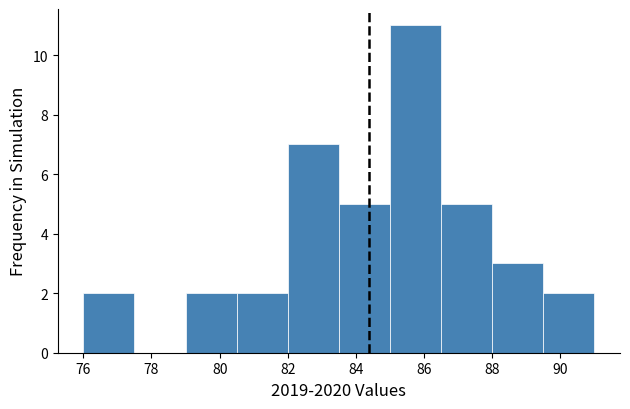

Over which range of the x-axis is the bar tallest?

85.0 to 86.5